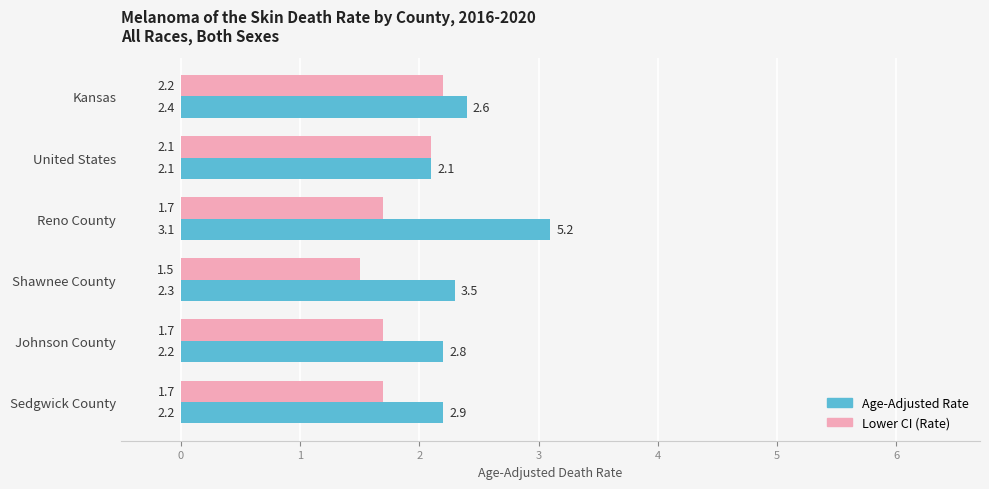

Between Shawnee County and Sedgwick County, which series saw the biggest shift?

Lower CI (Rate)